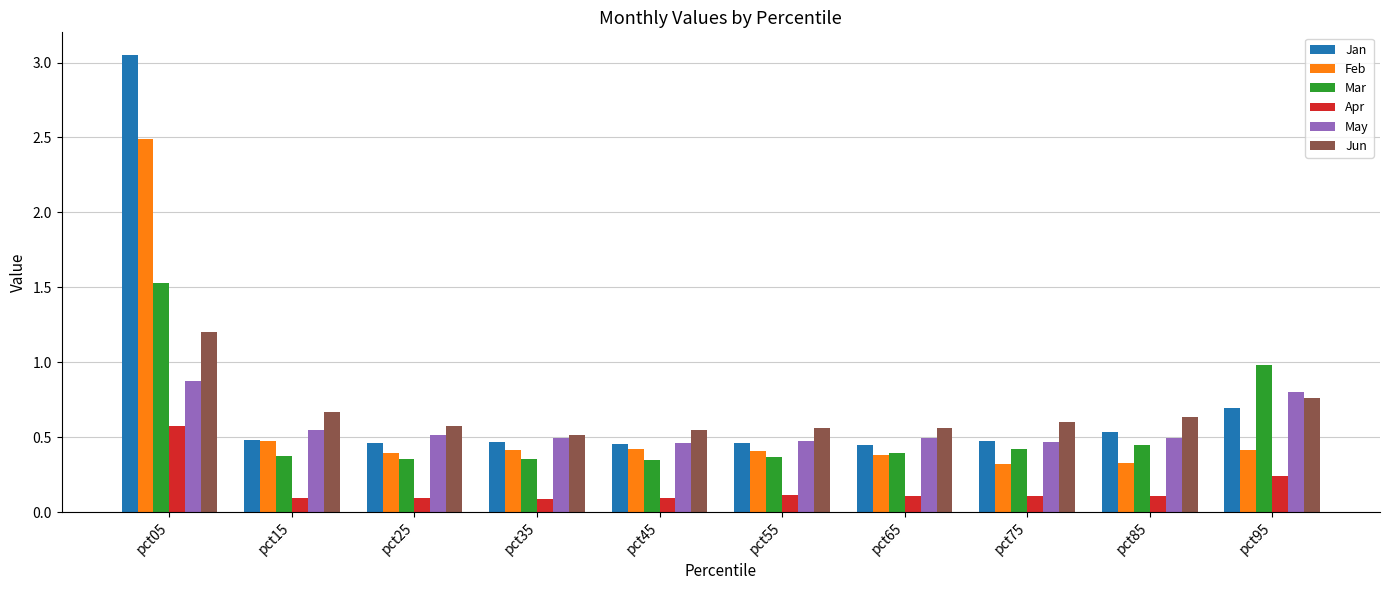

At which category is the sum across all series the highest?

pct05